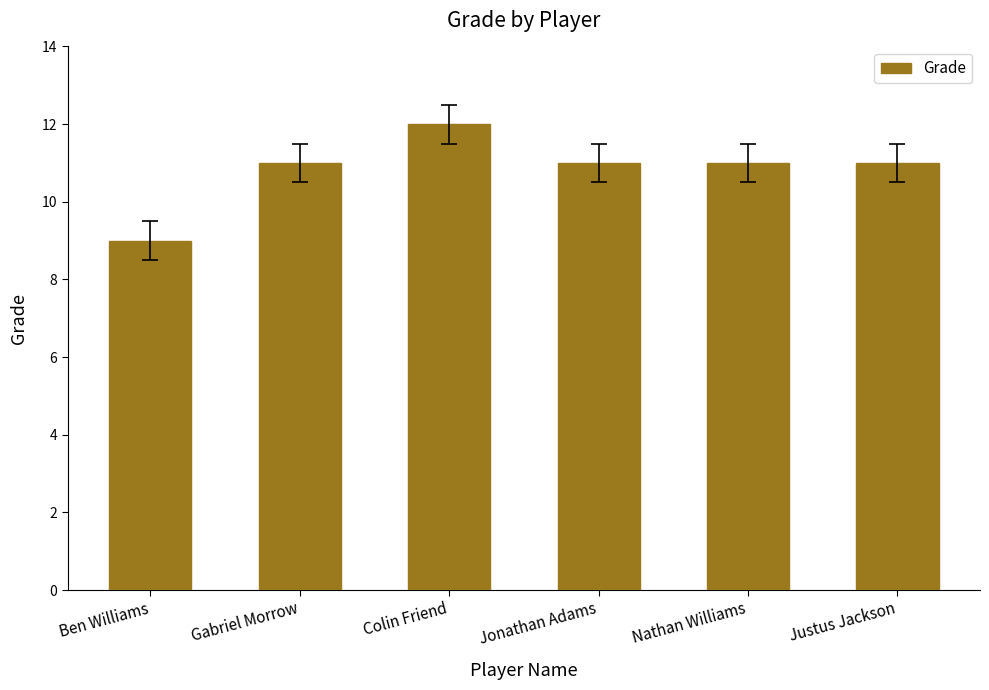

What is the approximate value at Justus Jackson?

11